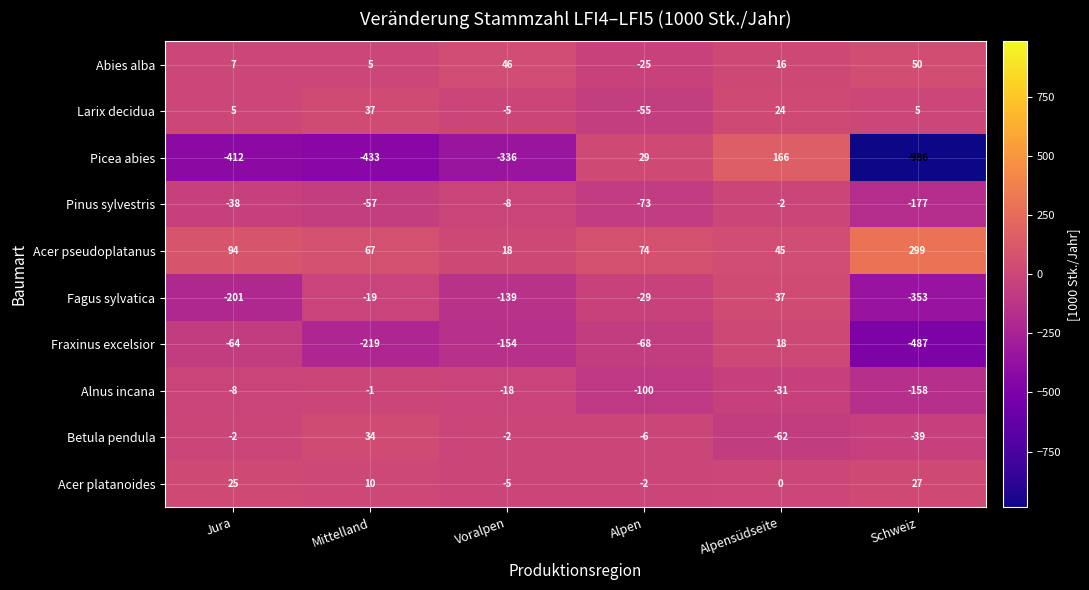

Which category has the lowest value across all series?

Schweiz